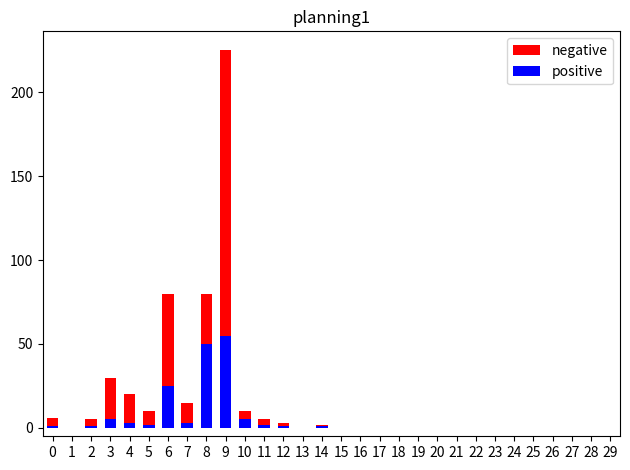

How many groups of bars are there?

30